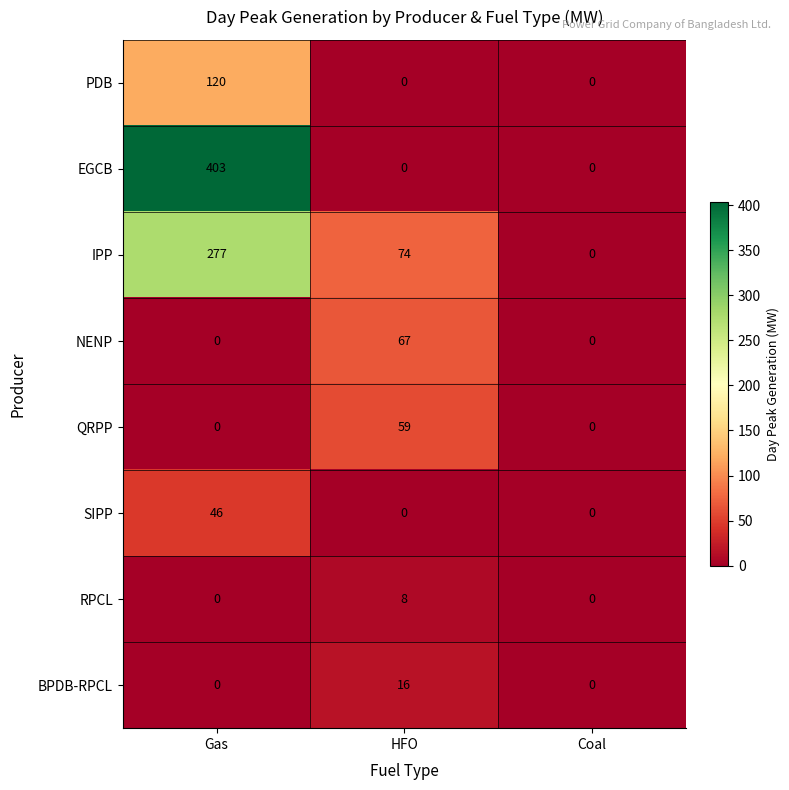

True or false: BPDB-RPCL has a value of -11 at Coal.

False